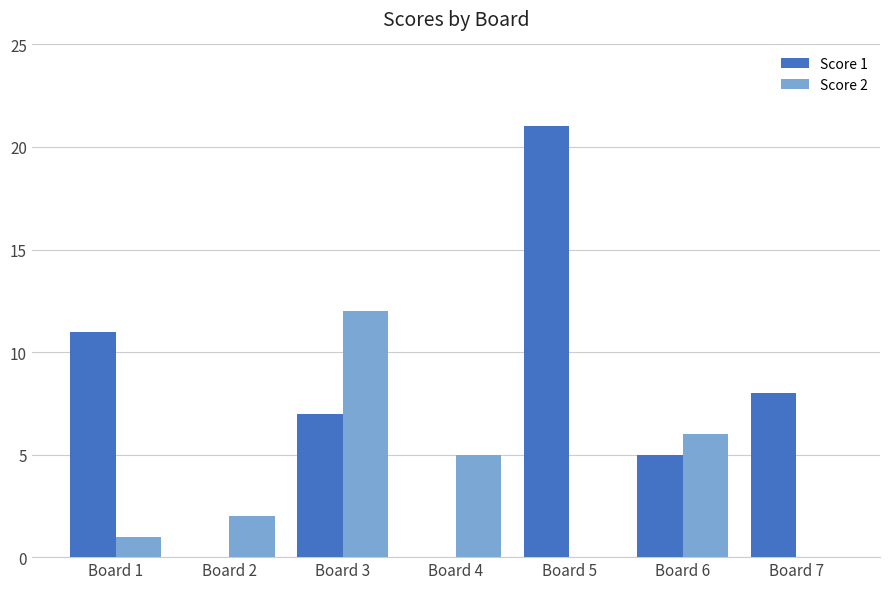

Is it true that Score 1 equals 9 at Board 4?

False